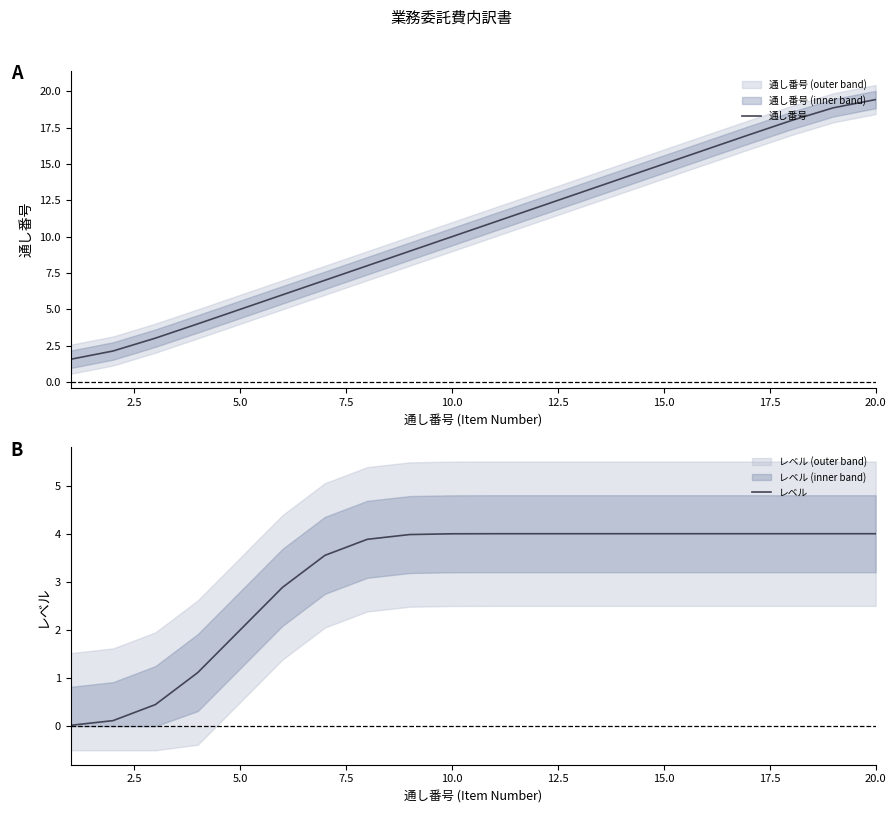

Which series has the largest range (max minus min)?

通し番号